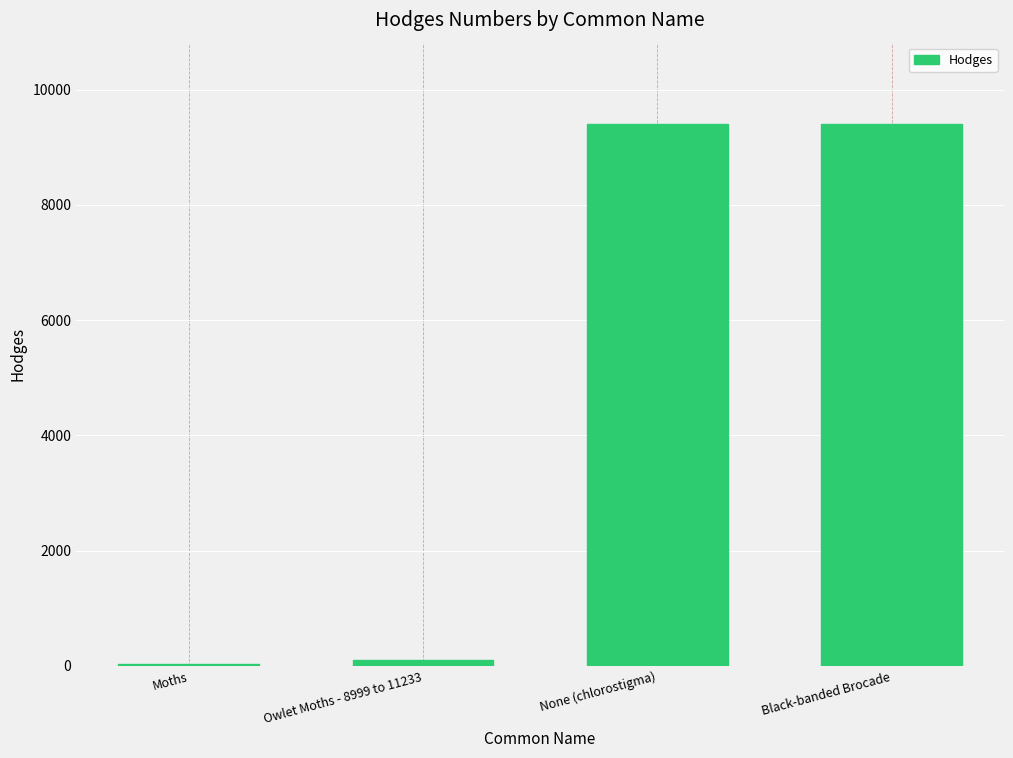

How many categories are shown in the chart?

4